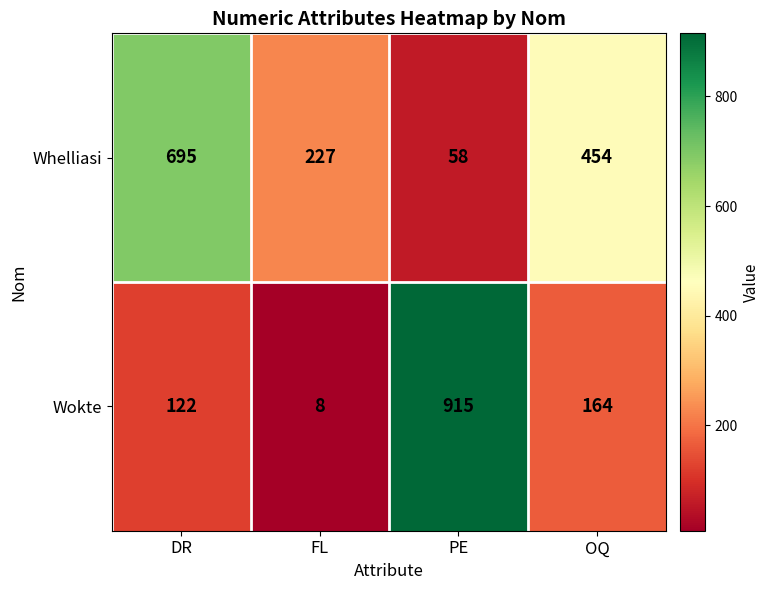

What is the total value across all series at DR?

817